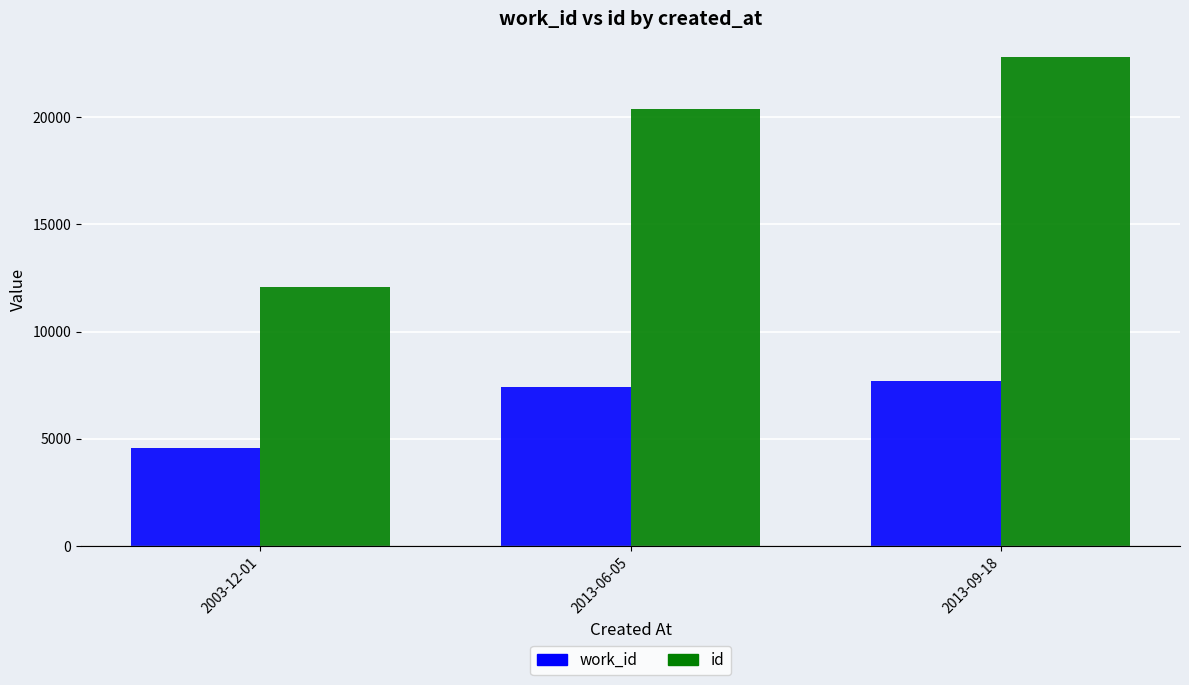

How many data points in id are less than 20396?

1